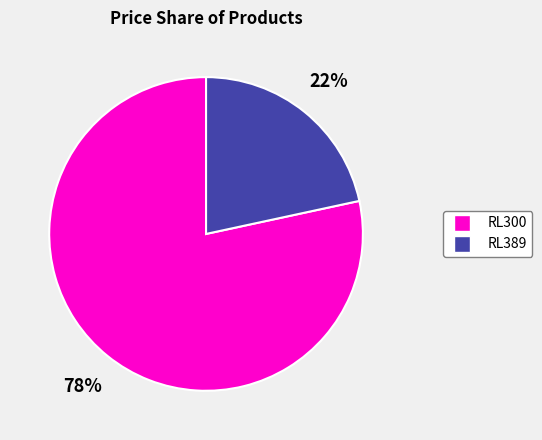

Which category accounts for the majority?

RL300